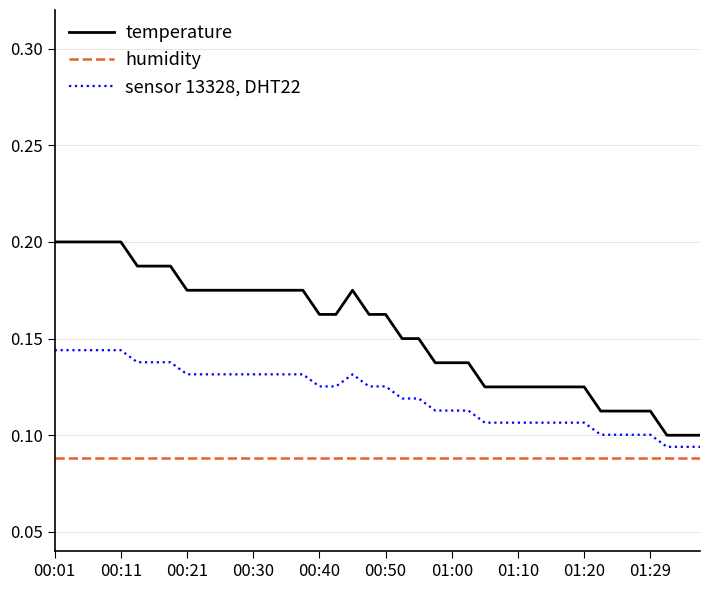

True or false: temperature and sensor 13328, DHT22 intersect in this chart.

False